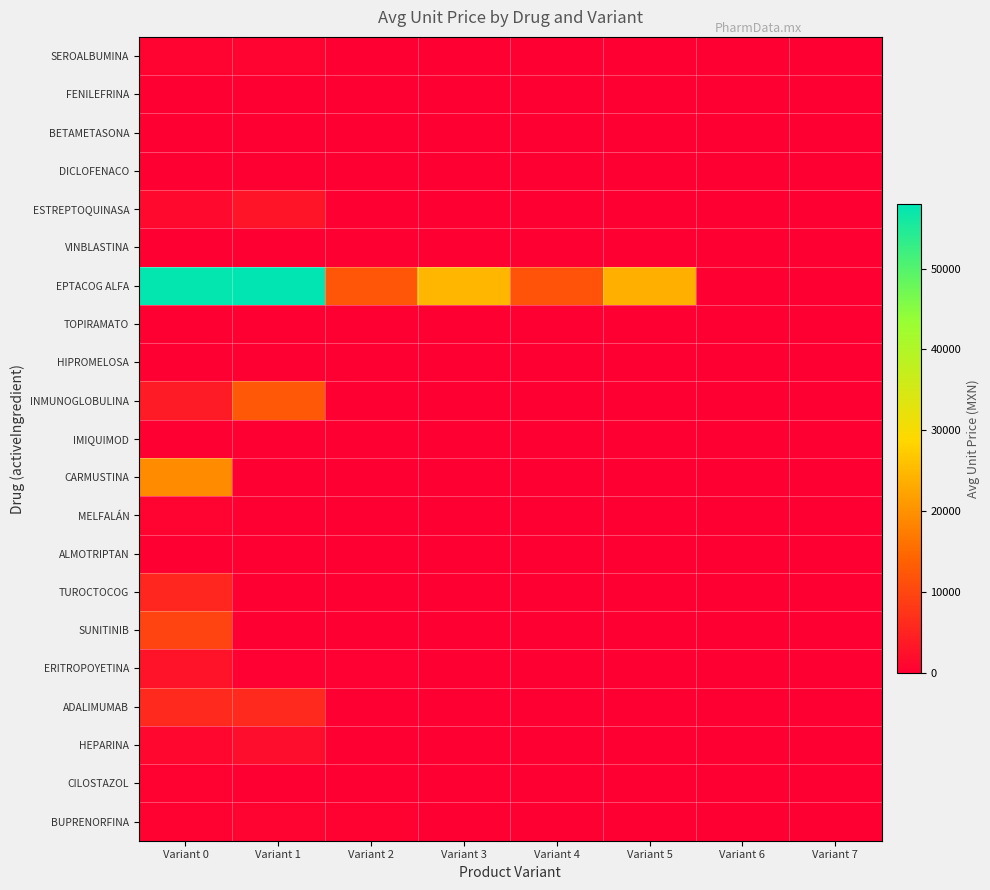

Which series has the widest spread of values?

EPTACOG ALFA